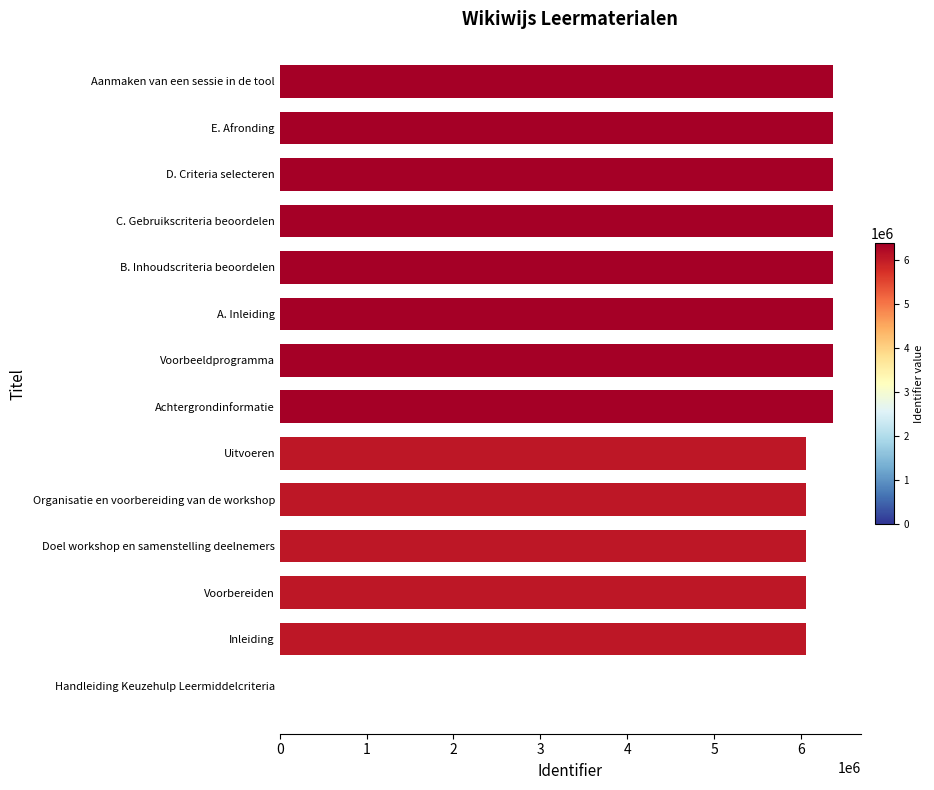

What is the greatest value displayed?

6372776